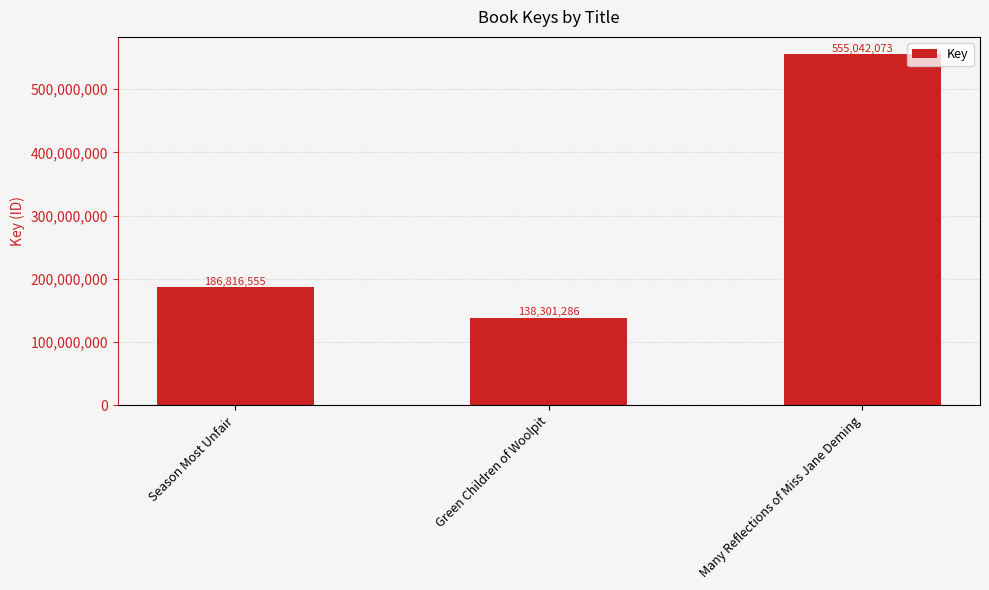

What is the change in value from Season Most Unfair to Many Reflections of Miss Jane Deming?

+368225518